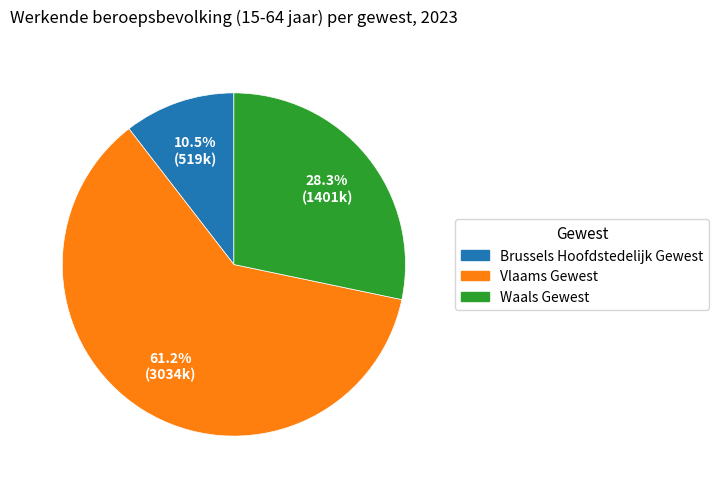

Does Vlaams Gewest account for over 50% of the chart?

Yes